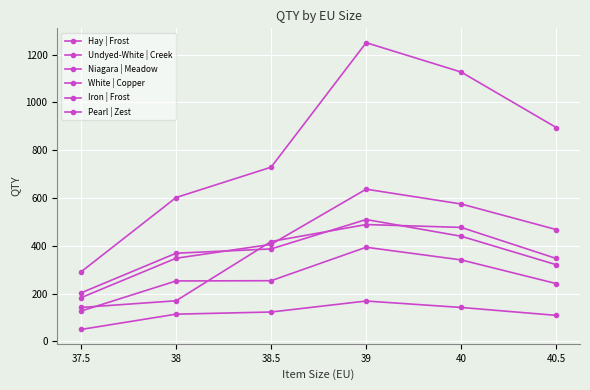

How many series are shown in this chart?

6